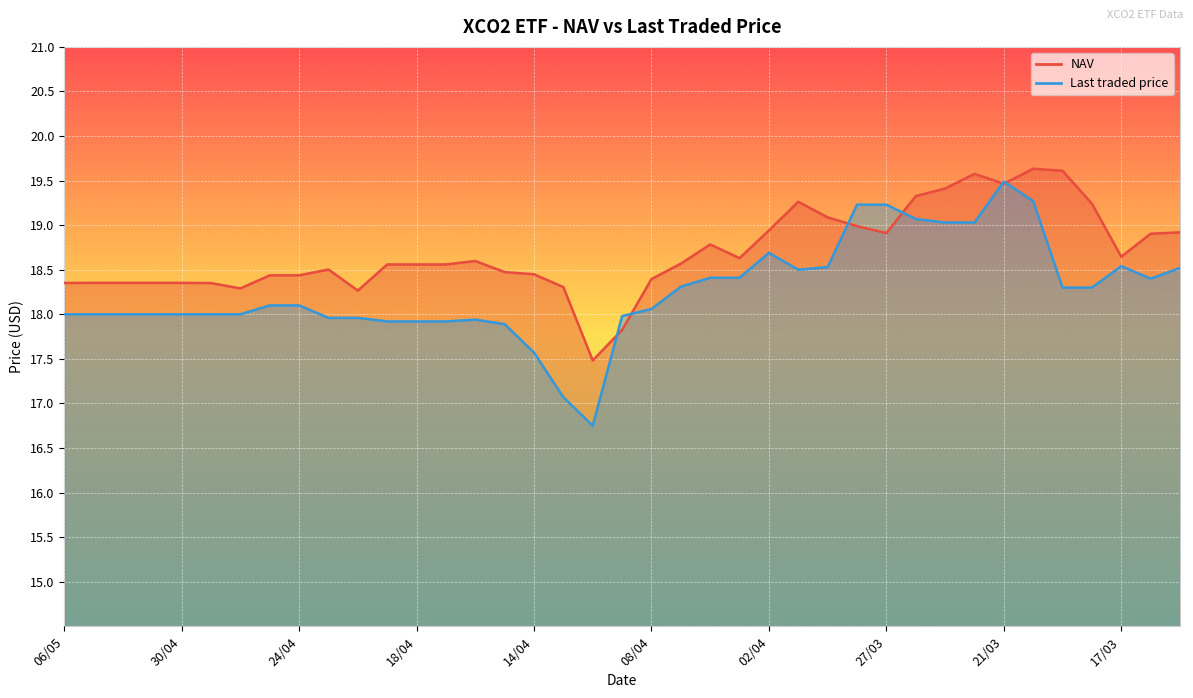

Which category has the highest value across all series?

20/03